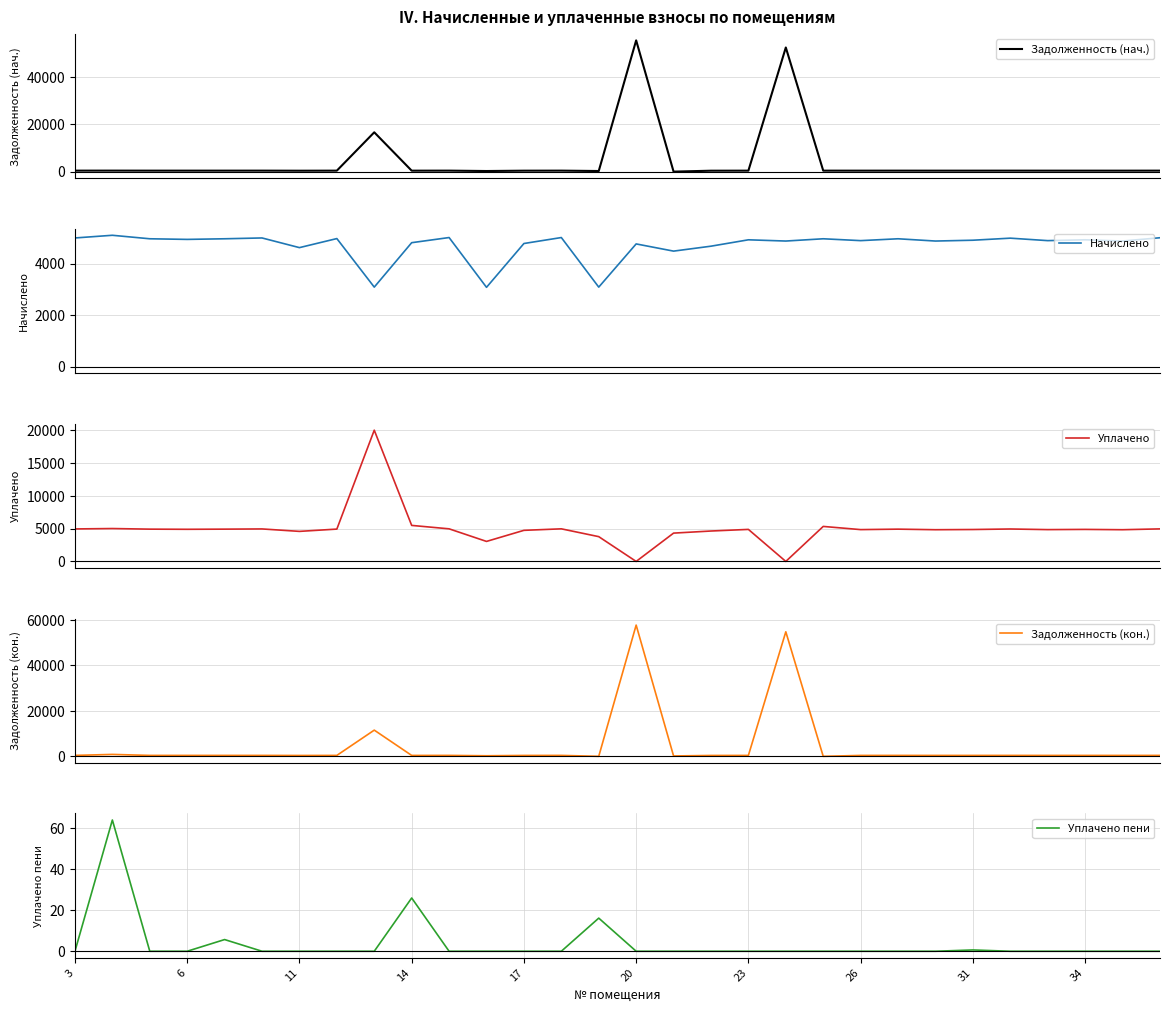

What is the value of the Начислено point at the 28th from the left?

4923.1